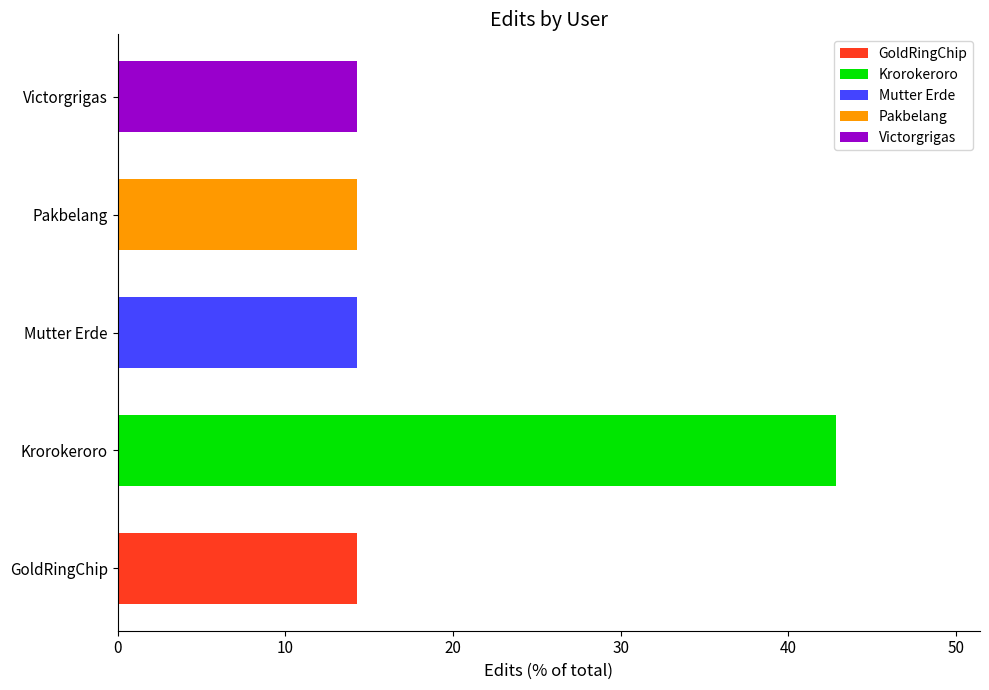

Are the bars horizontal?

Yes